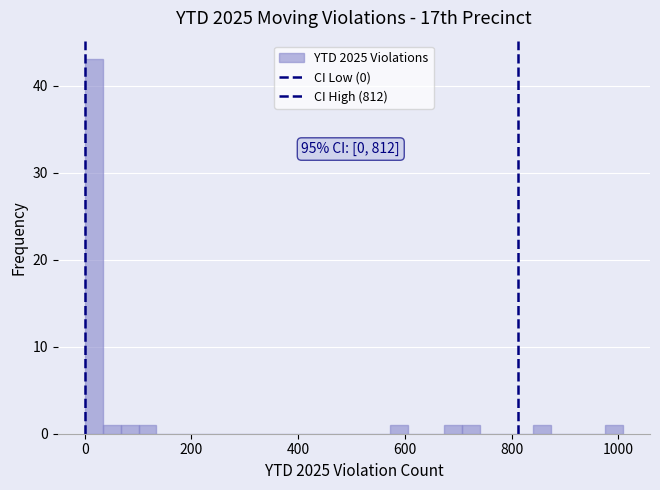

Around what value on the x-axis is the tallest bar? Give the approximate position of its centre, as read against the axis.

20